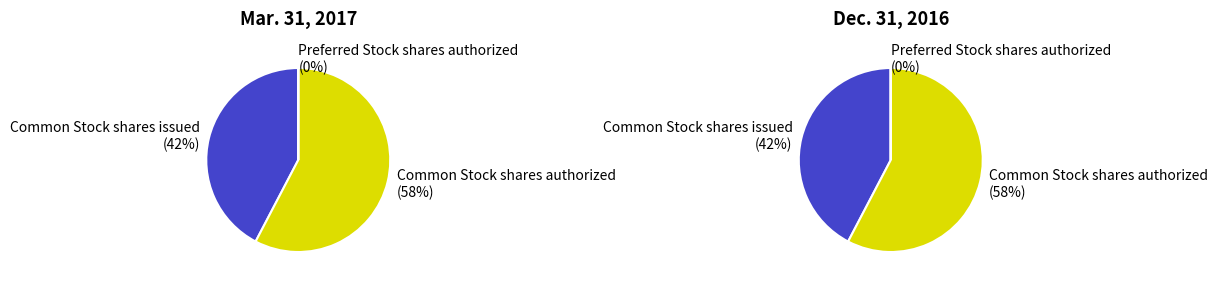

The Preferred Stock shares issued slice represents 1% of the pie. True or false?

False